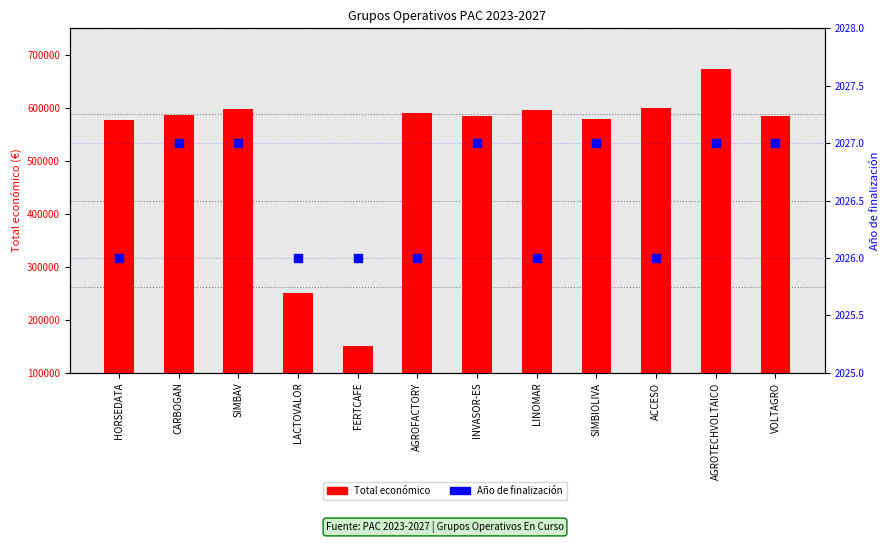

What is the total value across all series at HORSEDATA?

579664